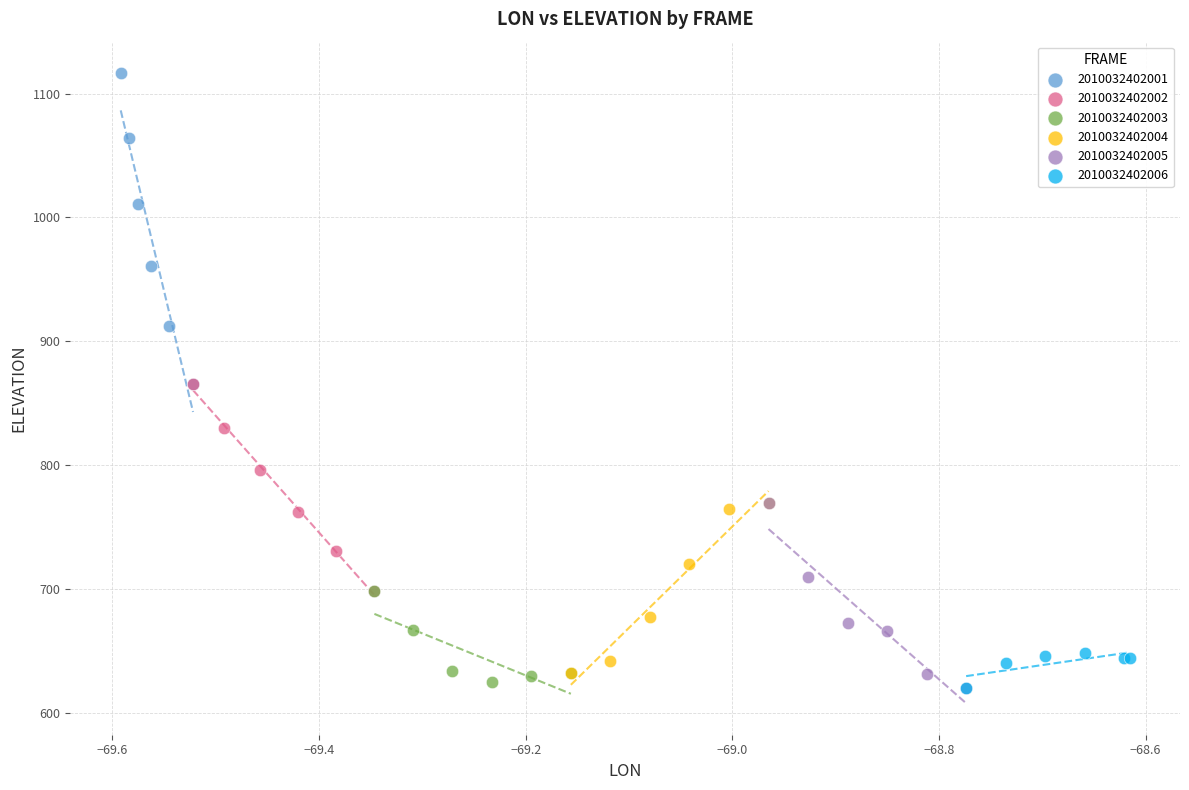

Which series has the widest spread of Y values?

2010032402001